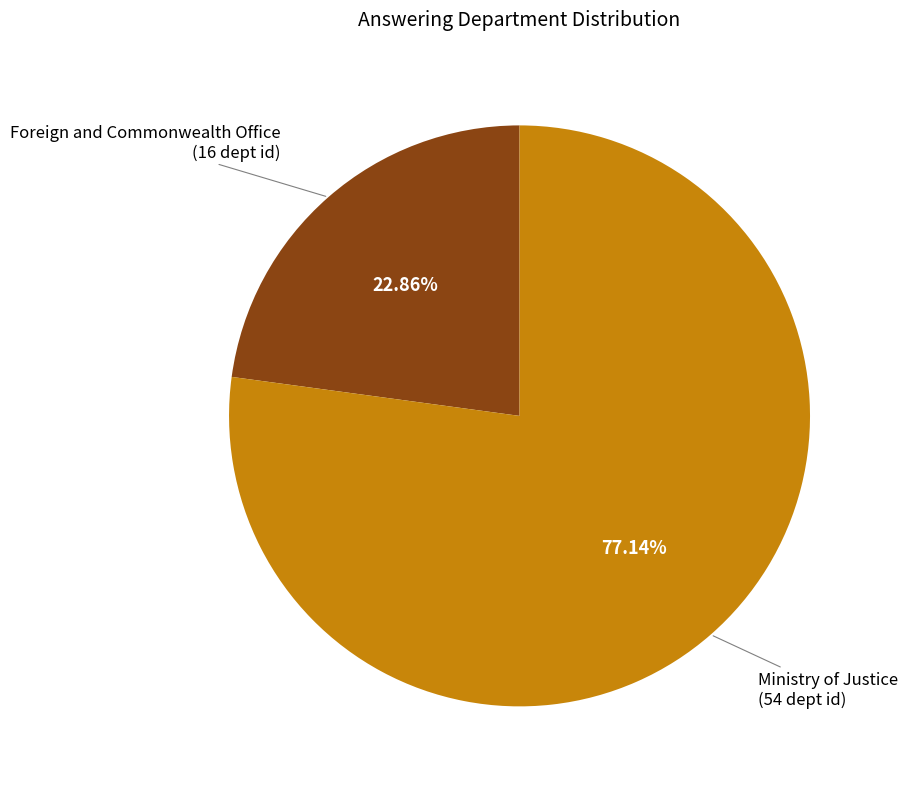

Is there a majority slice in this chart?

Yes